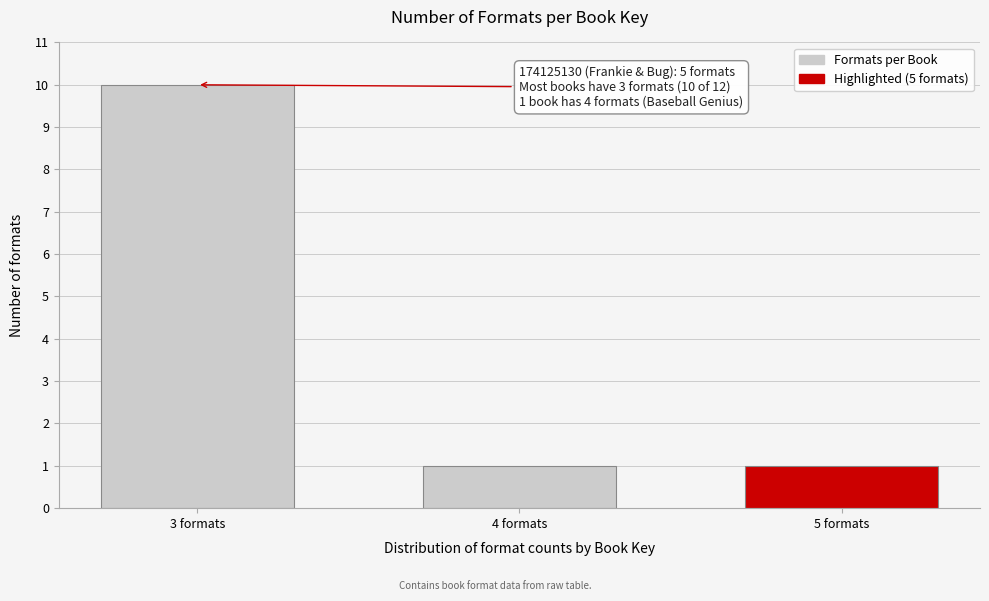

Reading right to left, what are all the values shown in this chart?

1	1	10